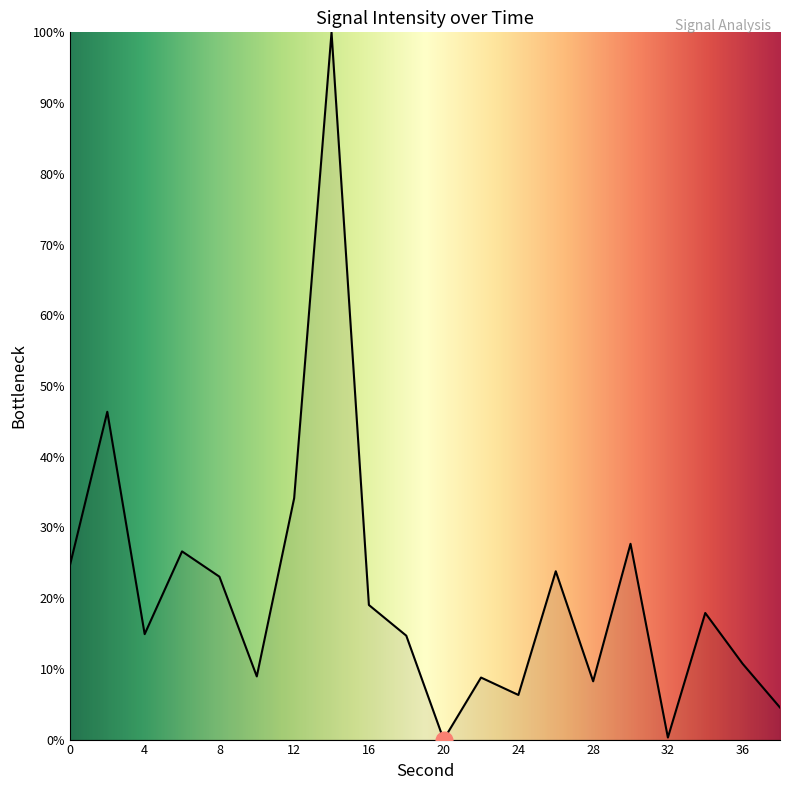

What is the maximum value shown in the chart?

100.0